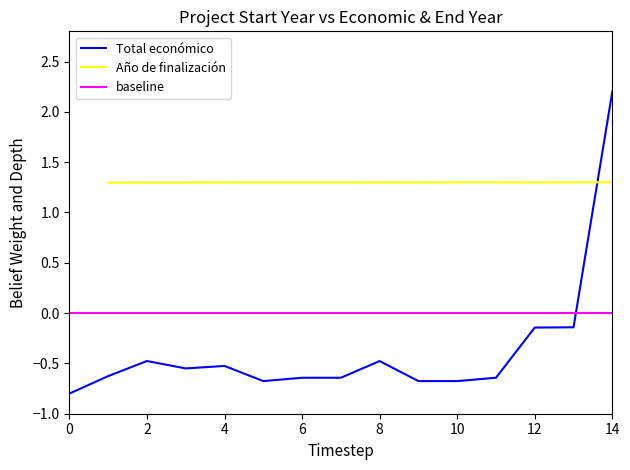

What is the lowest value of the Total económico series?

-0.8